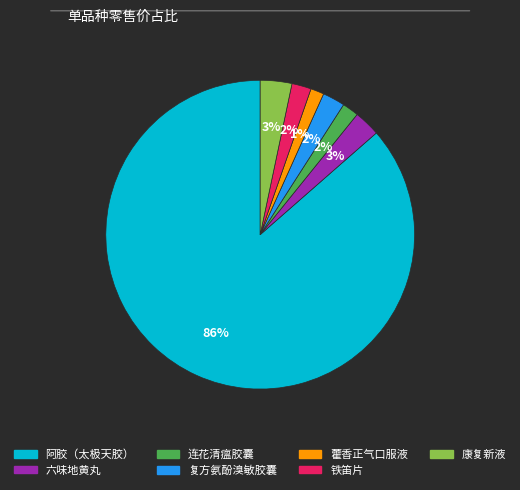

Which slice is the largest?

阿胶（太极天胶）